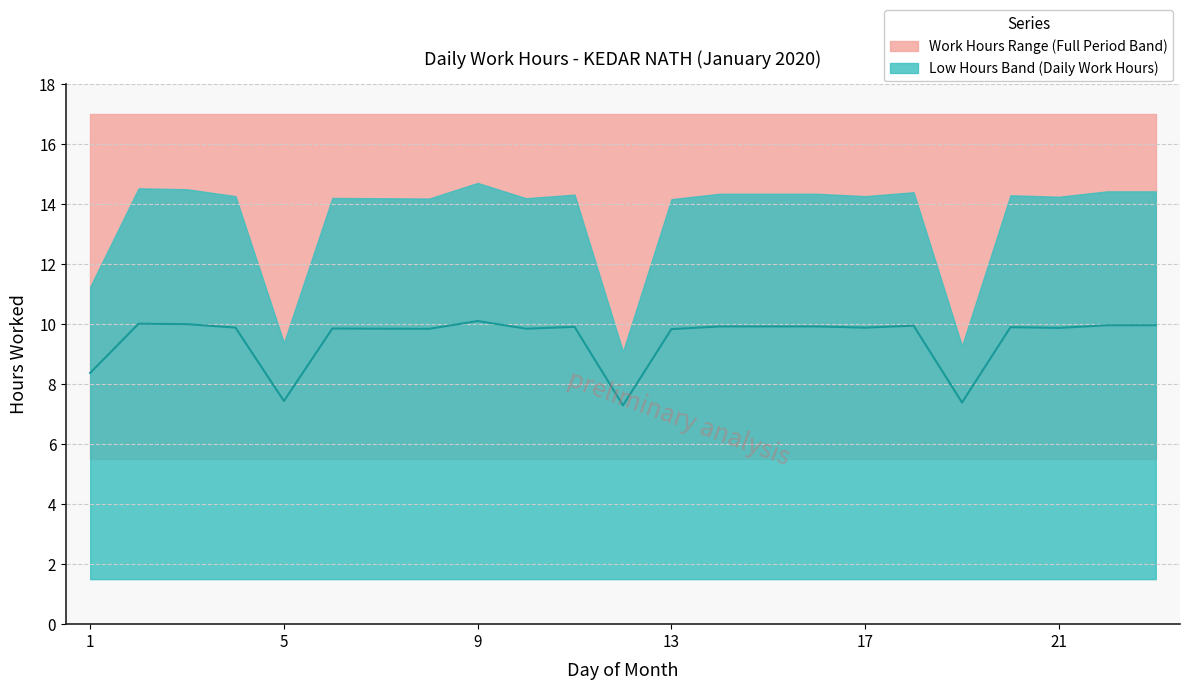

What is the average value?

9.5